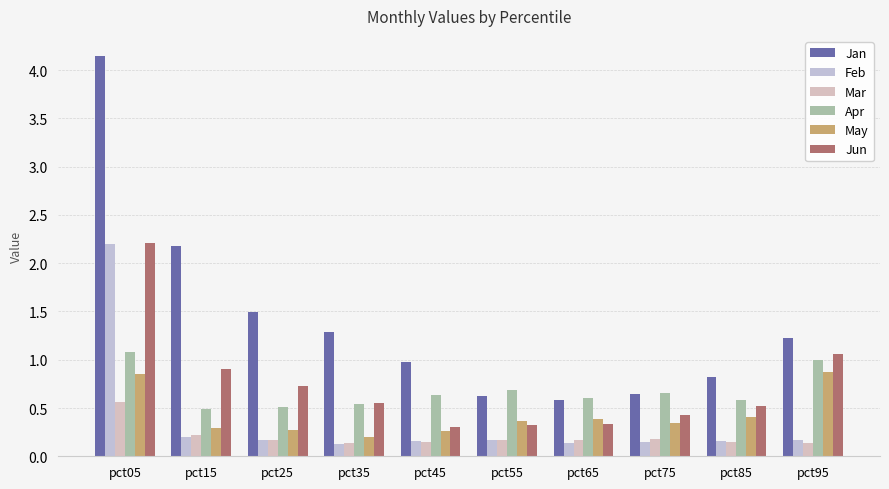

How many groups of bars are there?

10